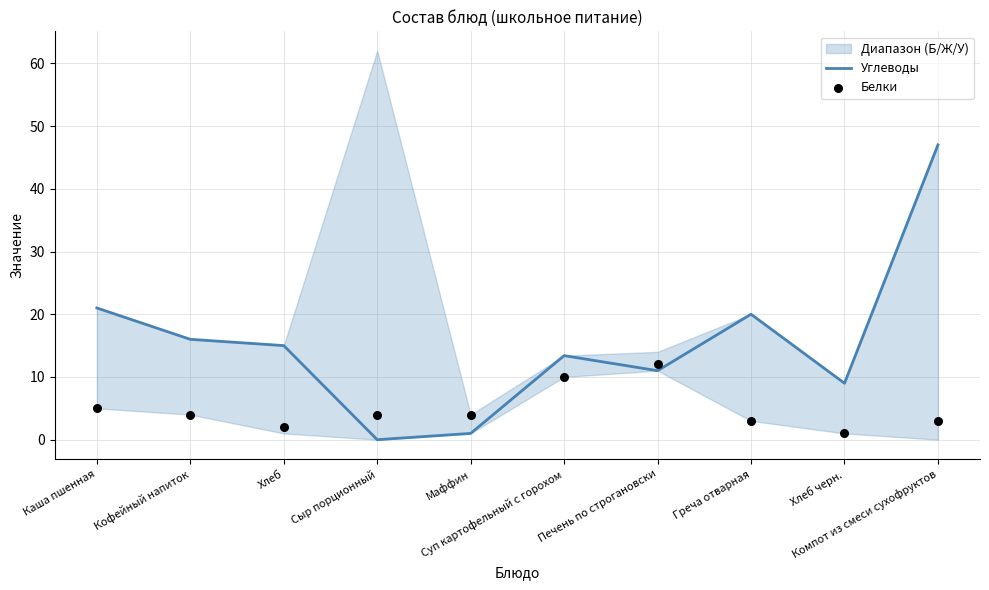

At which category is the sum across all series the highest?

Компот из смеси сухофруктов